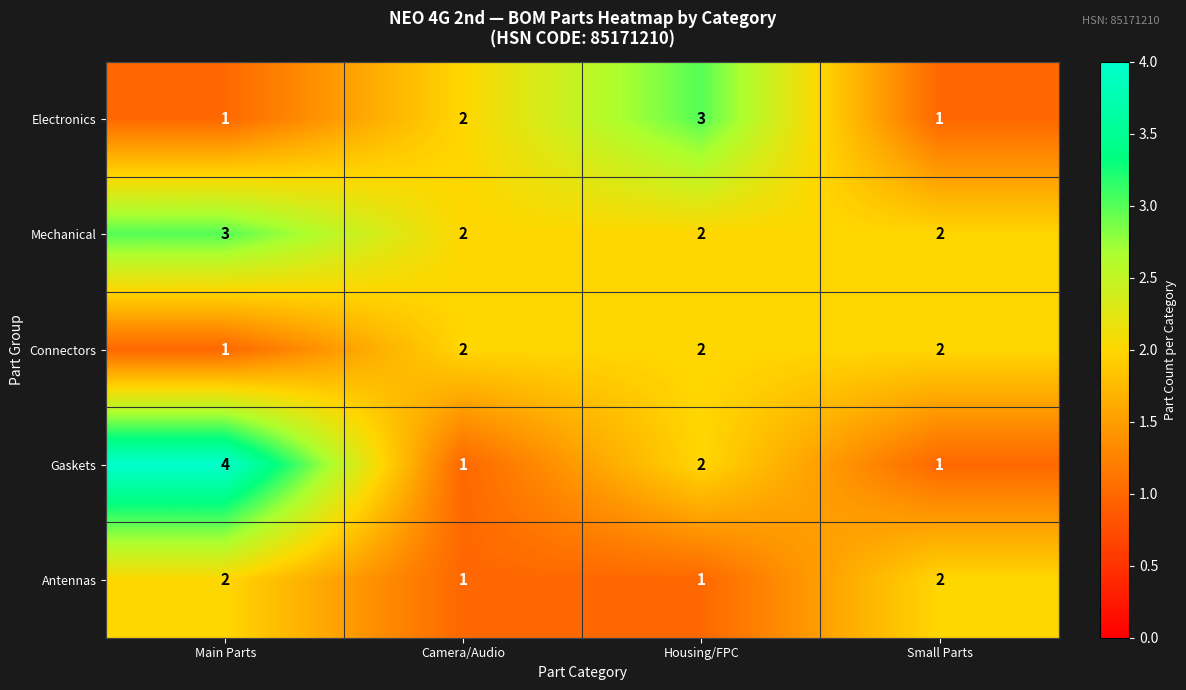

What is the sum of all Connectors values?

7